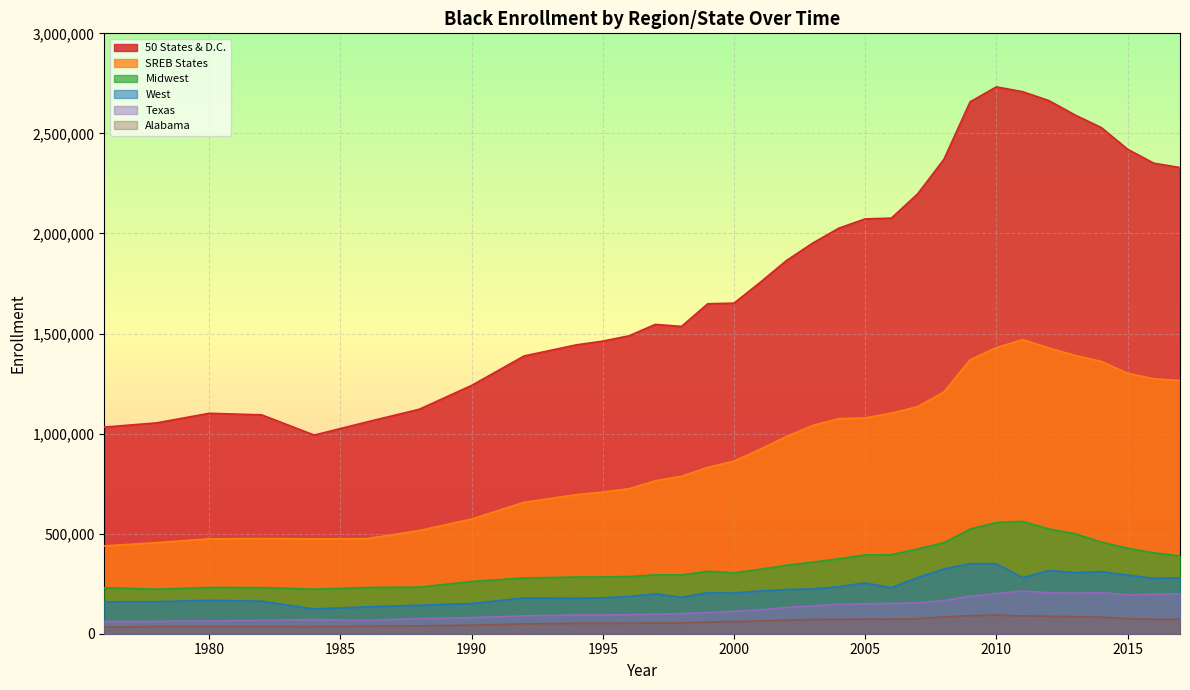

The value of 50 States & D.C. at 2005 is 3265364.7. True or false?

False